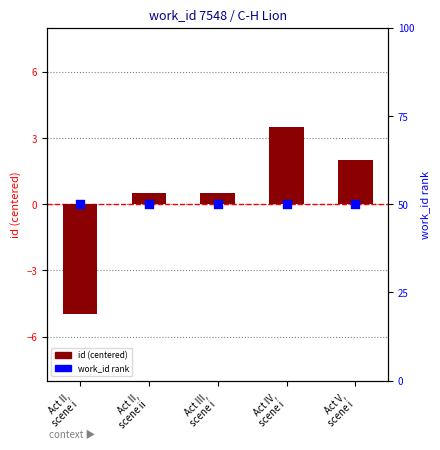

Which series has the largest Y range (max minus min)?

id (centered)